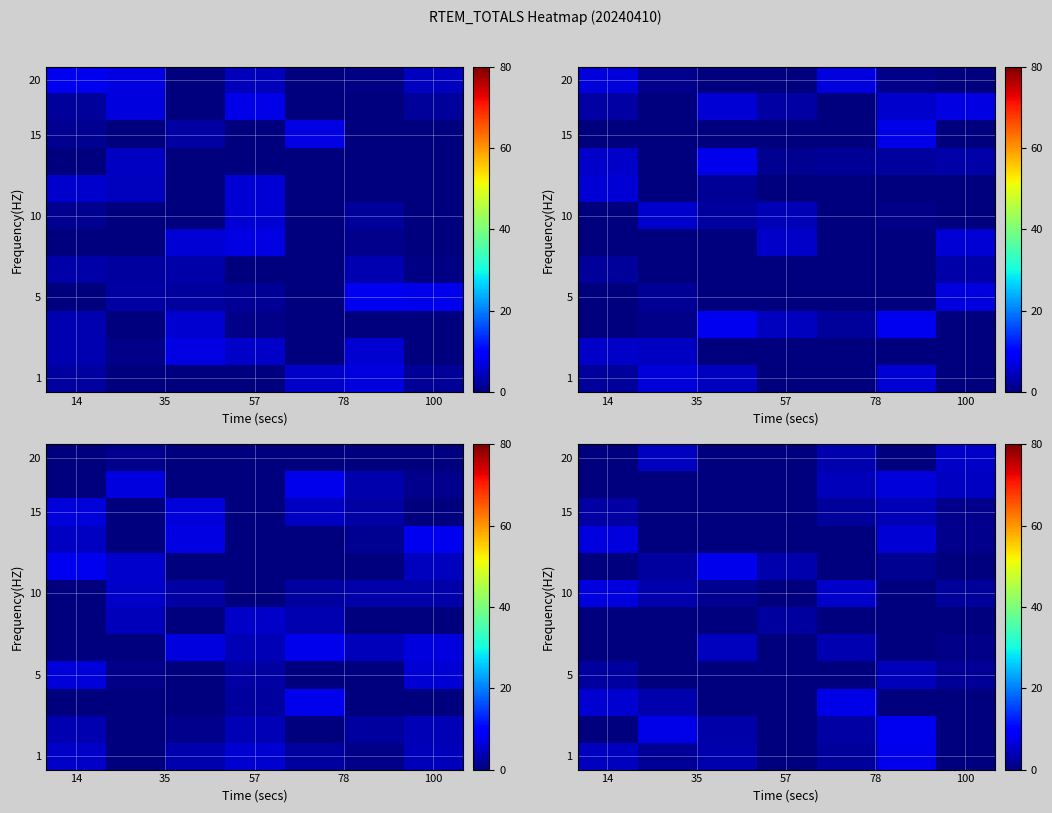

The value of row_1 at 78 is 2.5. True or false?

False